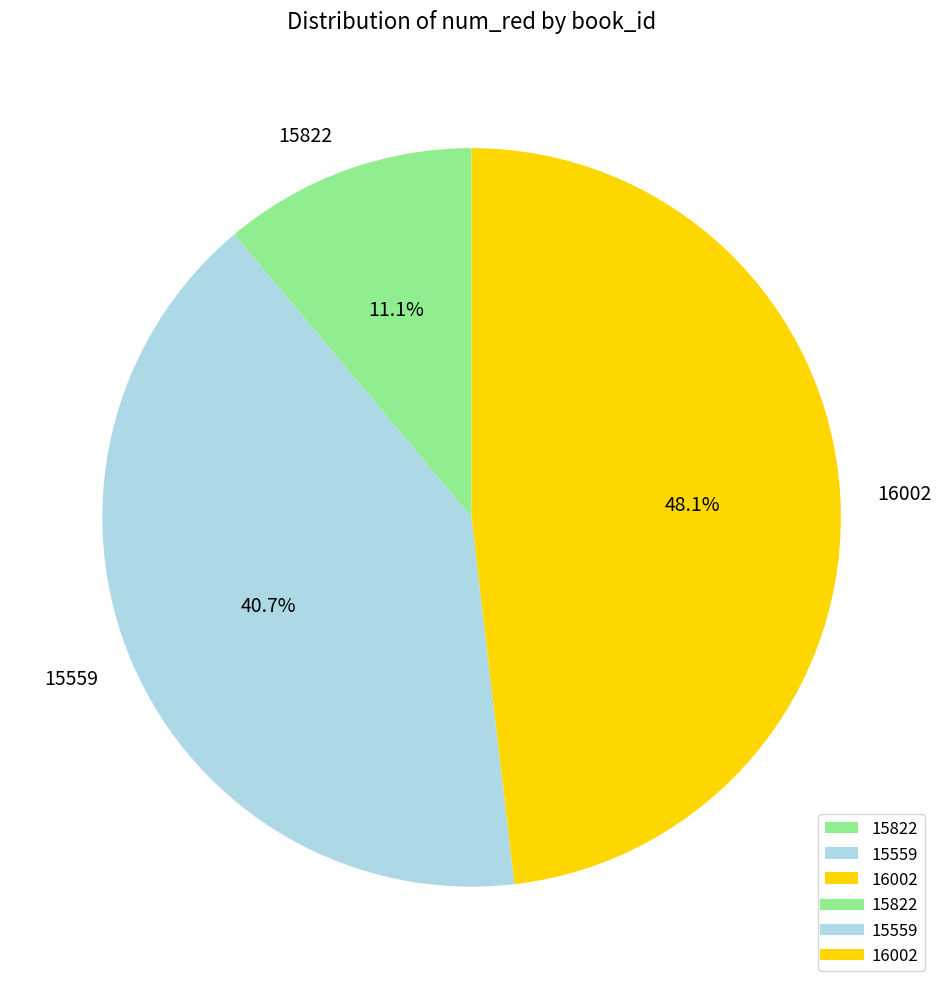

What is the total percentage of 16002 and 15822?

59.3%